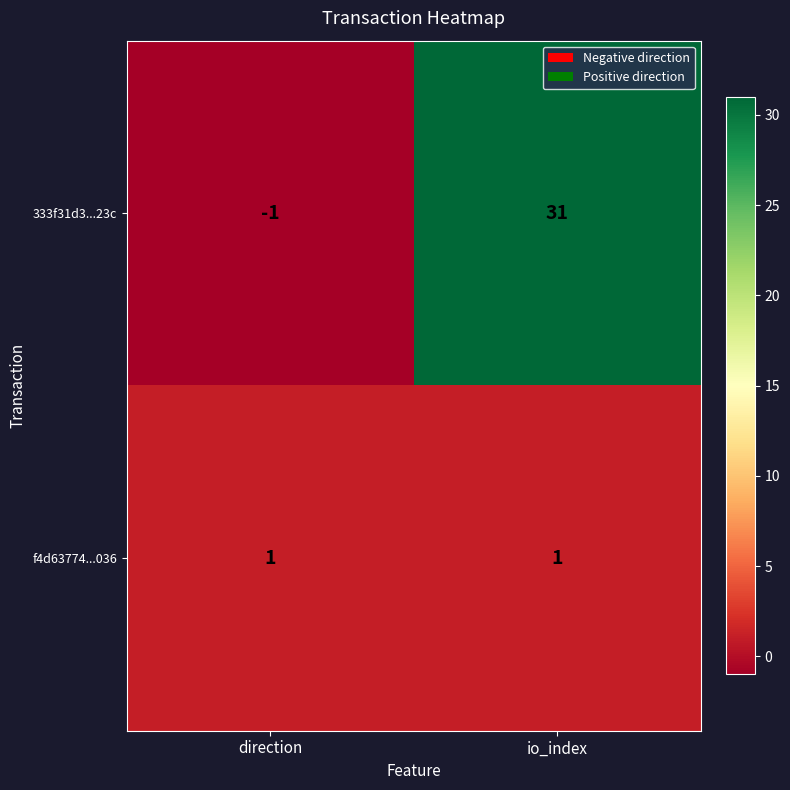

Rank the series by their maximum value, from highest to lowest.

333f31d3...23c, f4d63774...036